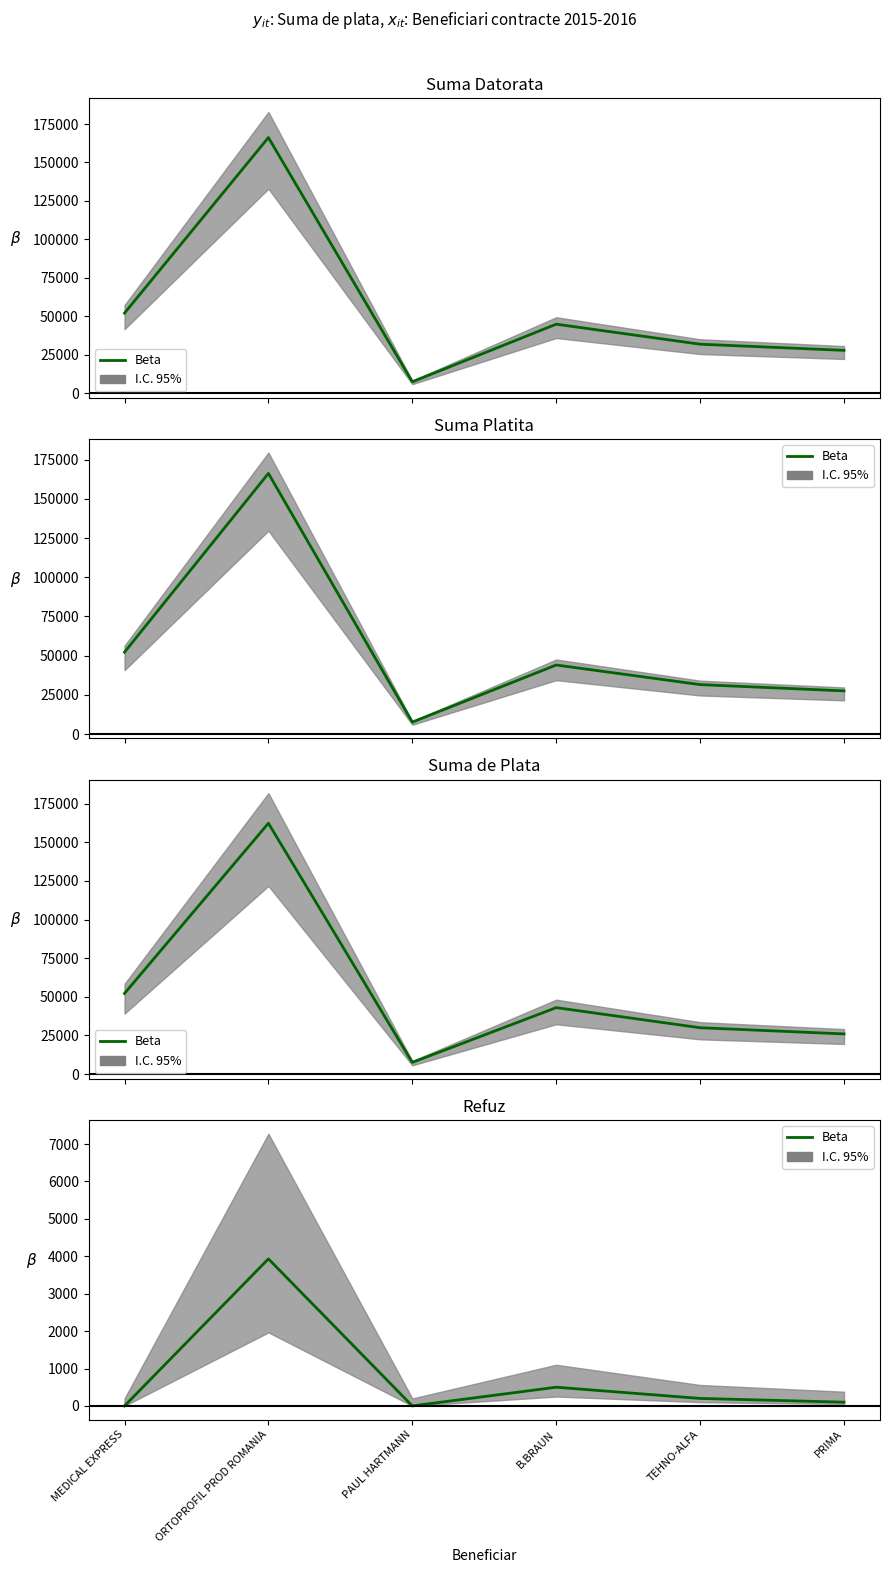

At which category does the data reach its first local peak?

ORTOPROFIL PROD ROMANIA